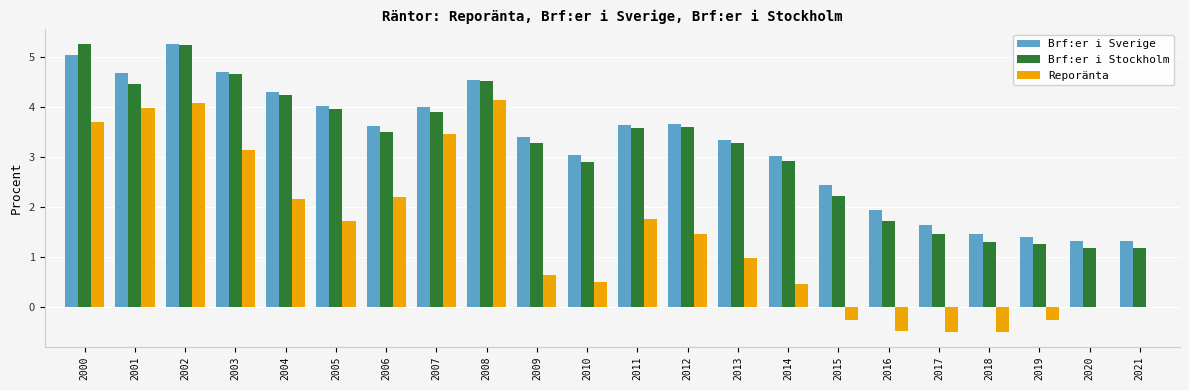

True or false: Brf:er i Stockholm has a value of 3.6 at 2011.

True